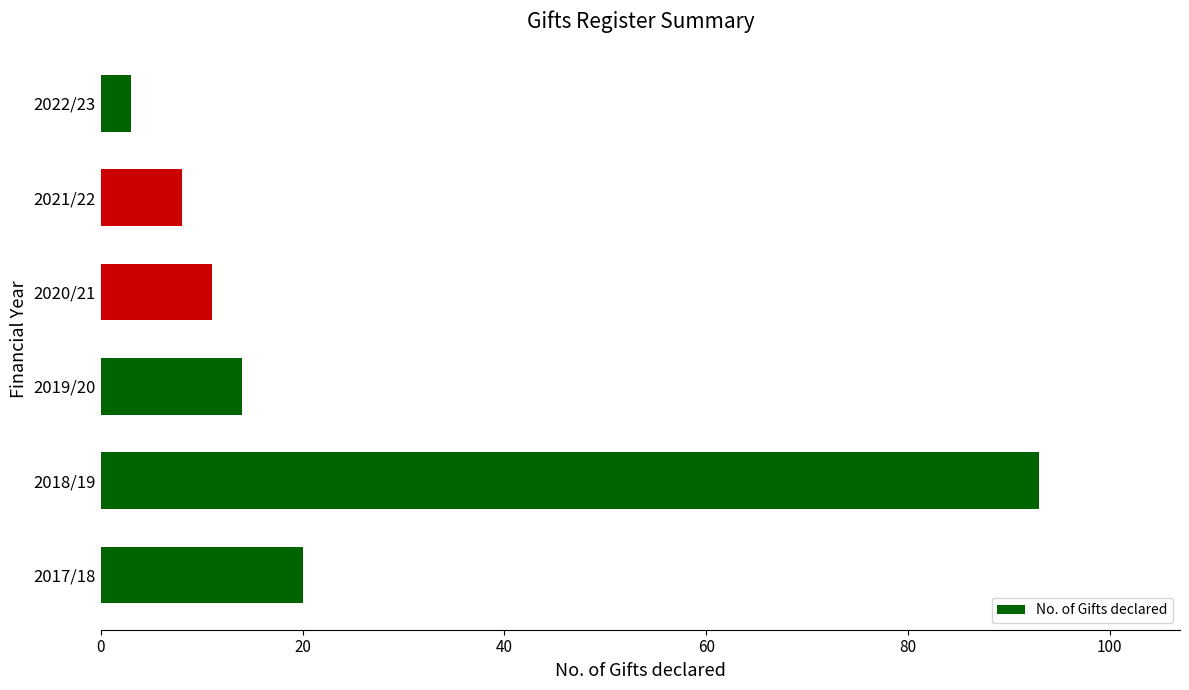

What is the difference between the maximum and minimum values?

90